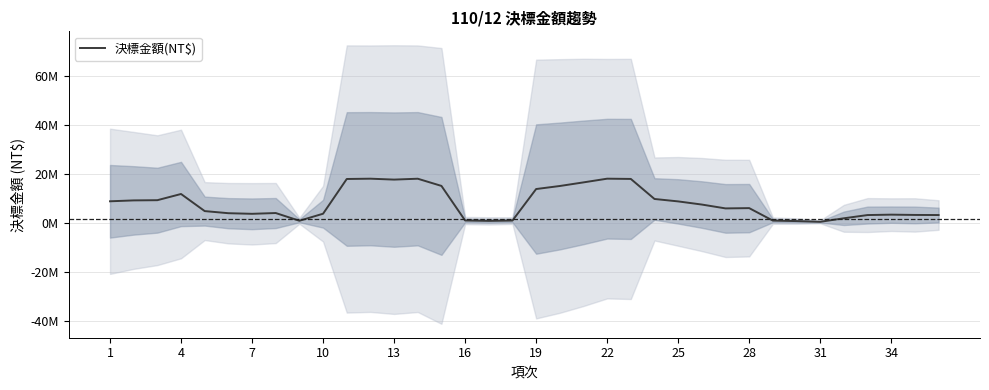

What is the minimum value shown in the chart?

378731.2